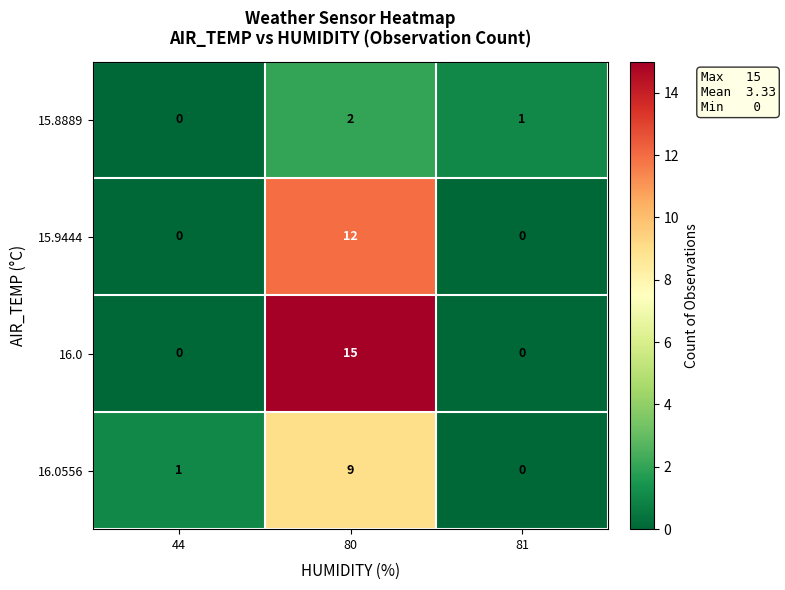

Between 80 and 81, which series saw the biggest shift?

row_2